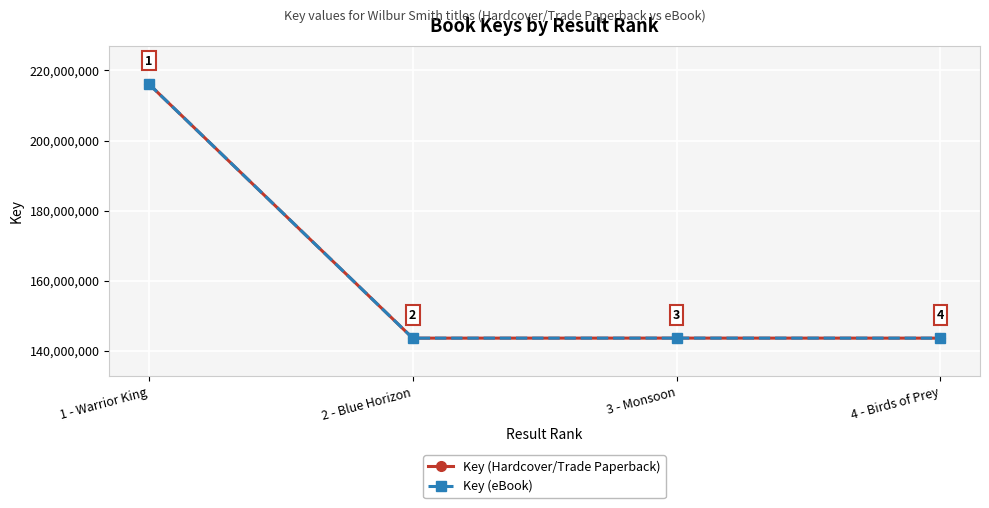

Is it true that Key (Hardcover/Trade Paperback) equals 202071273 at 3 - Monsoon?

False